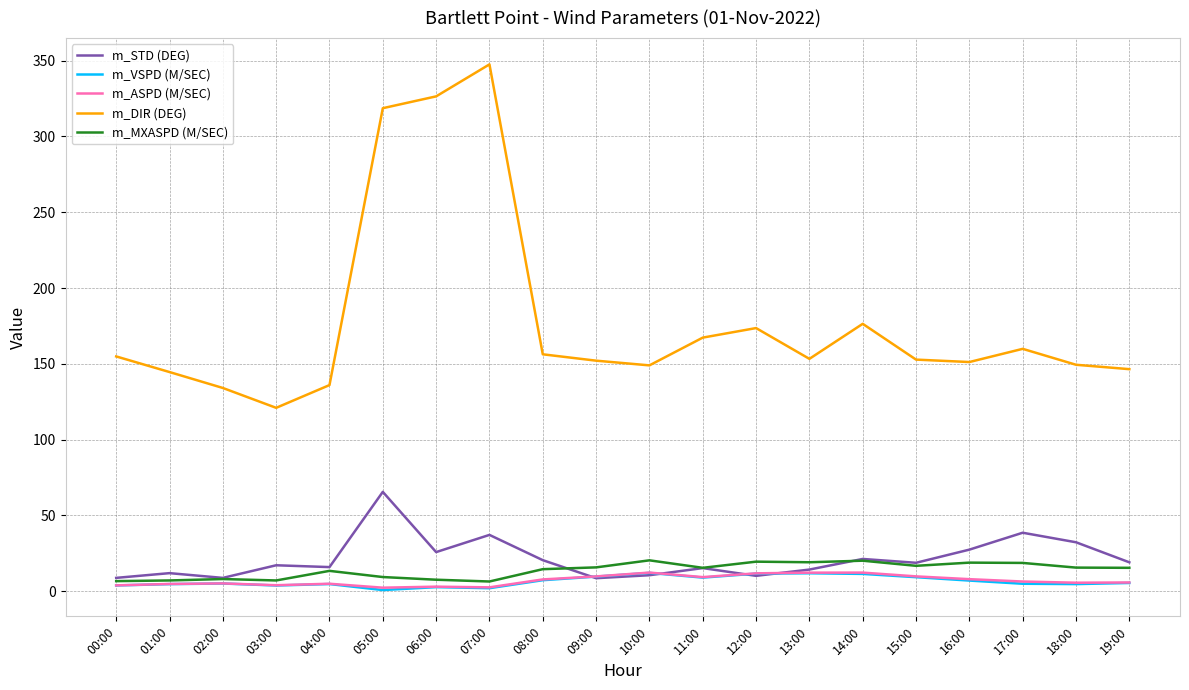

True or false: m_VSPD (M/SEC) and m_DIR (DEG) intersect in this chart.

False